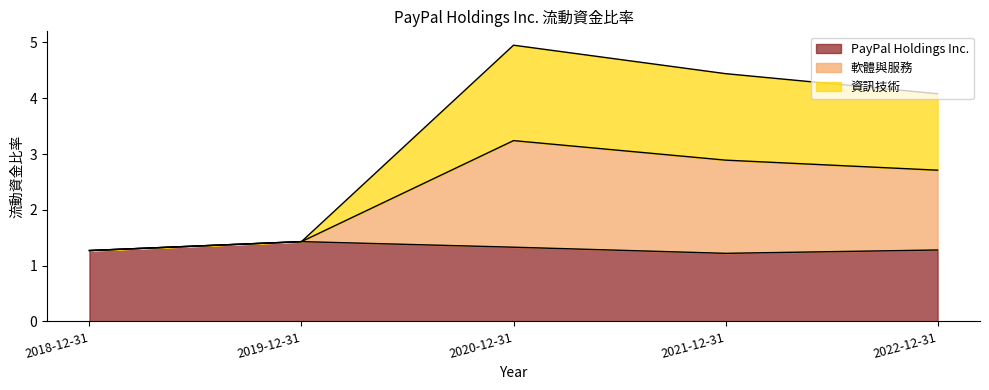

How many lines are shown in the chart?

3